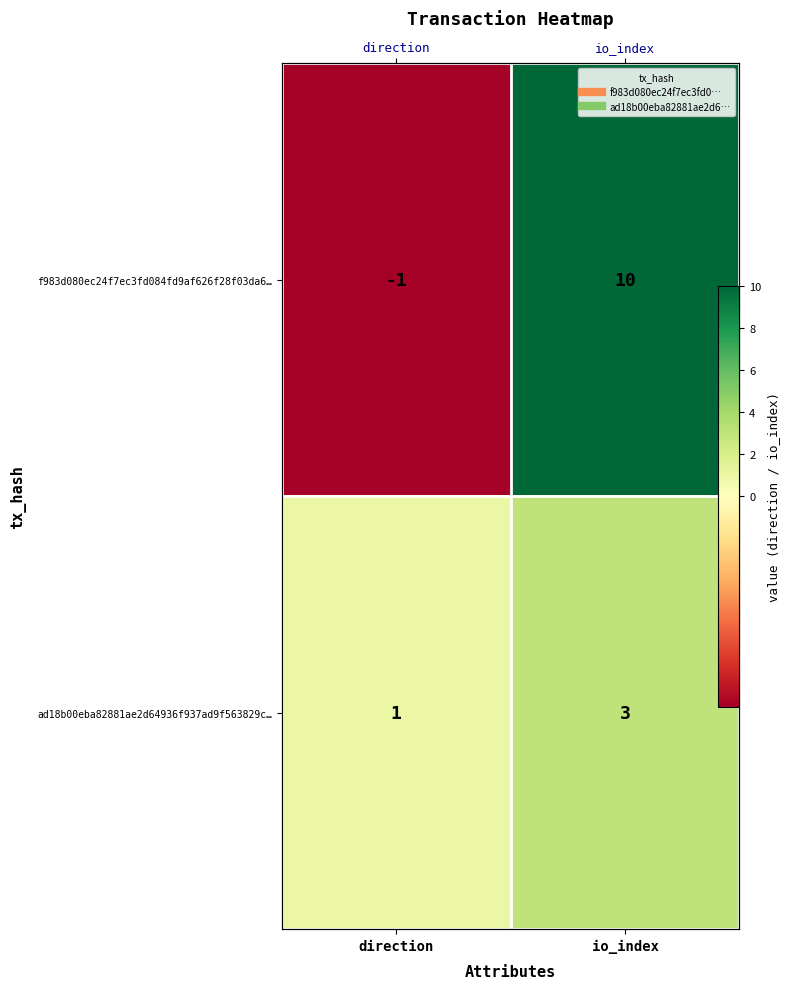

What is the average value of the f983d080ec24f7ec3fd084fd9af626f28f03da6… series?

4